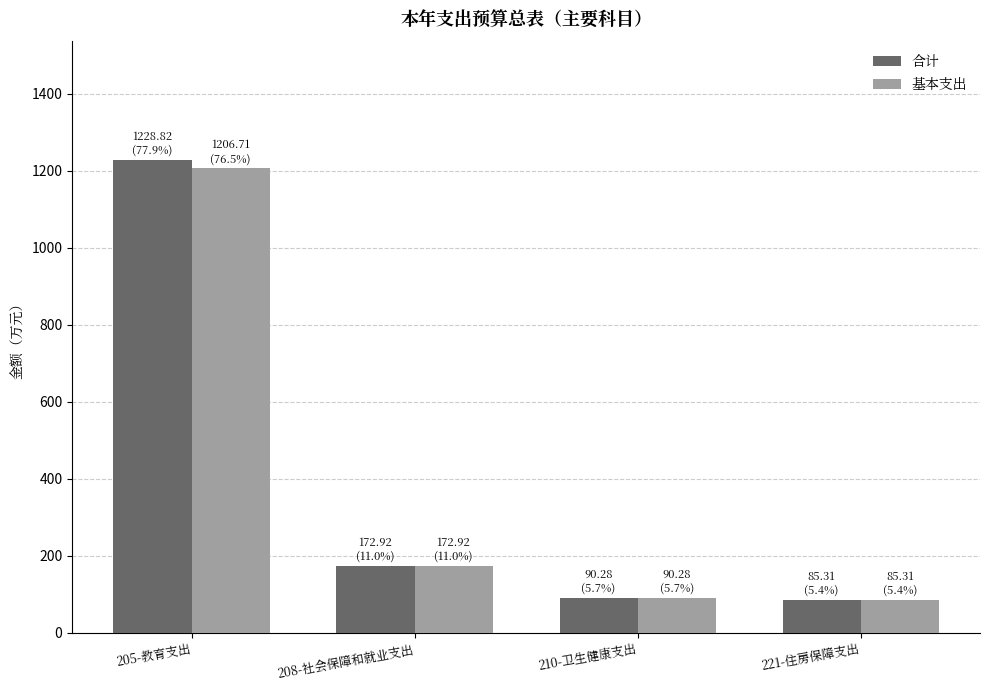

Reading left to right, what are all the values shown in this chart?

合计: 205-教育支出=1228.8	208-社会保障和就业支出=172.9	210-卫生健康支出=90.3	221-住房保障支出=85.3
基本支出: 205-教育支出=1206.7	208-社会保障和就业支出=172.9	210-卫生健康支出=90.3	221-住房保障支出=85.3